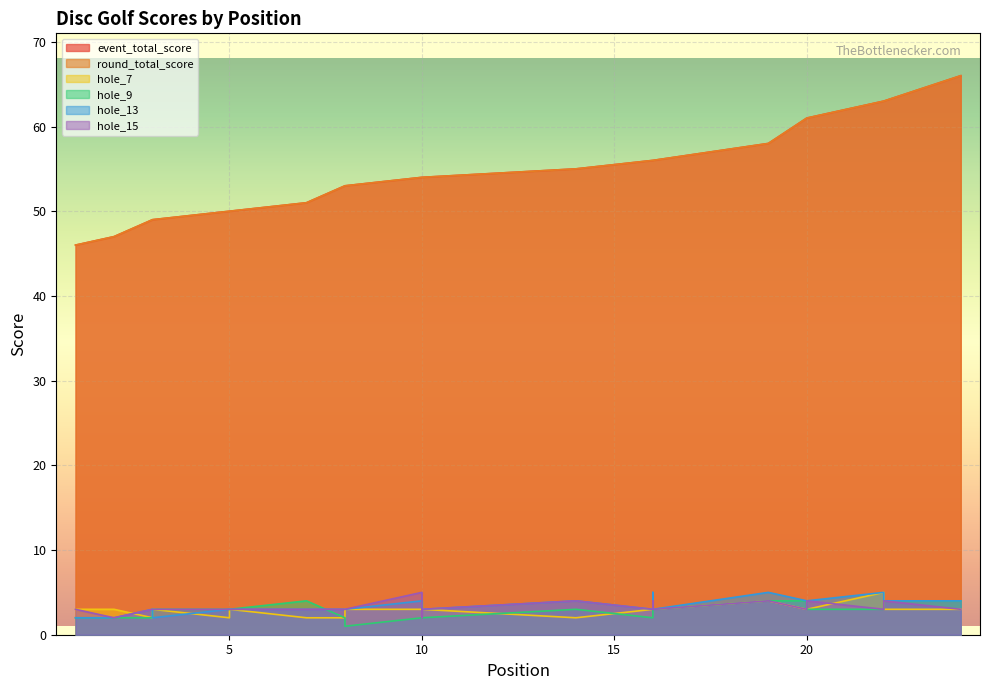

True or false: event_total_score and hole_7 intersect in this chart.

False